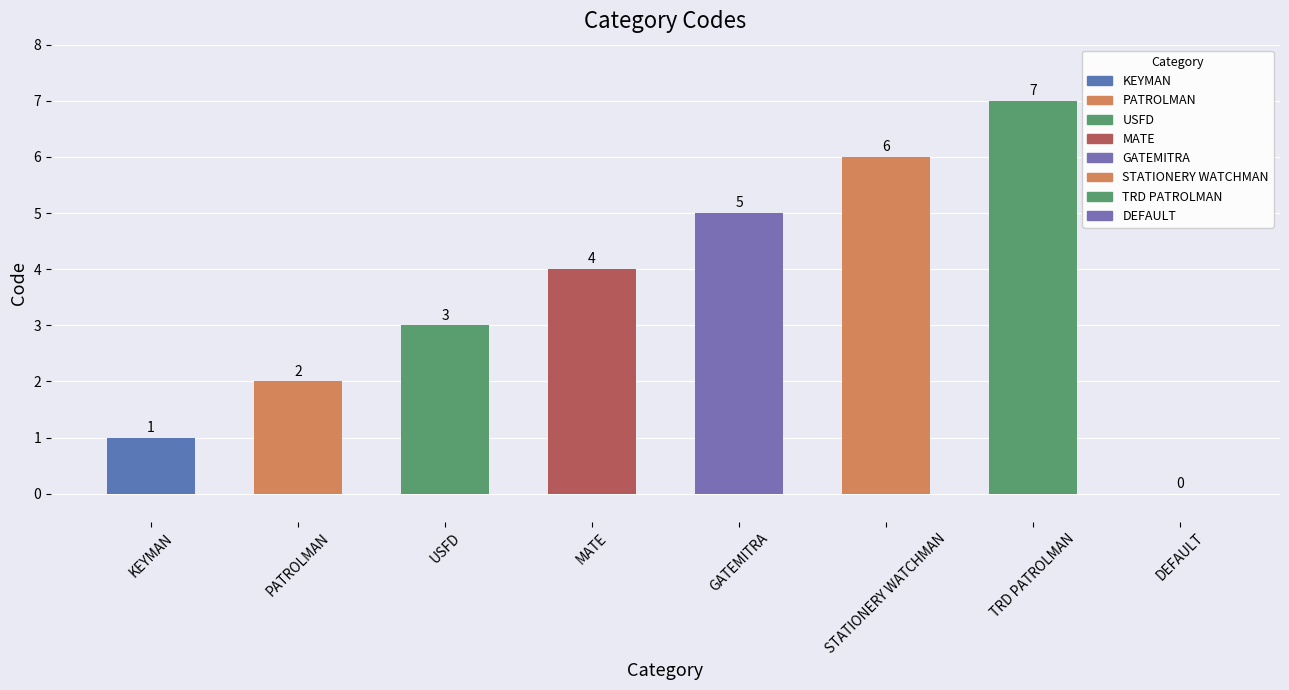

True or false: the data shows 0 at KEYMAN.

False